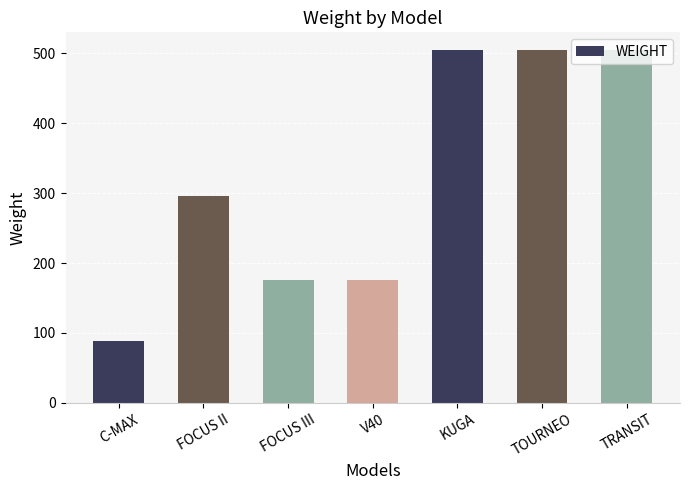

What is the label of the 3rd bar from the right?

KUGA